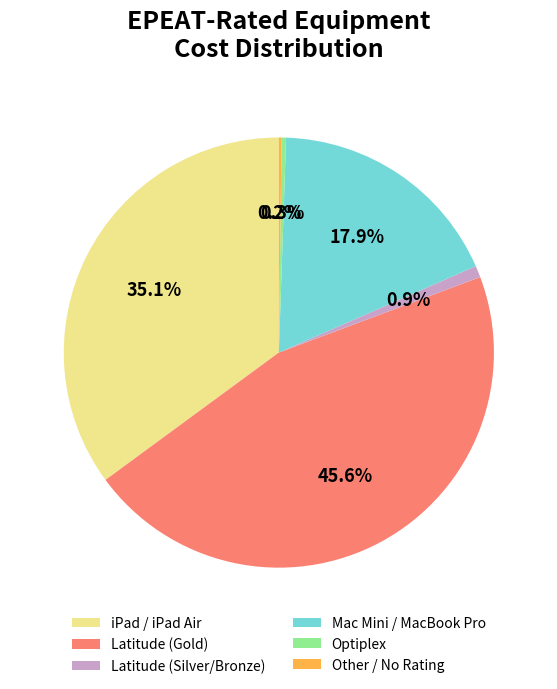

To the nearest percent, what is the difference between the largest and smallest slice percentages?

45%